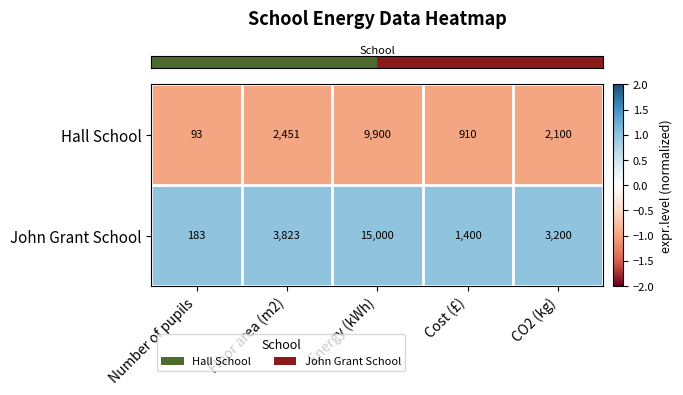

Which series has the widest spread of values?

John Grant School